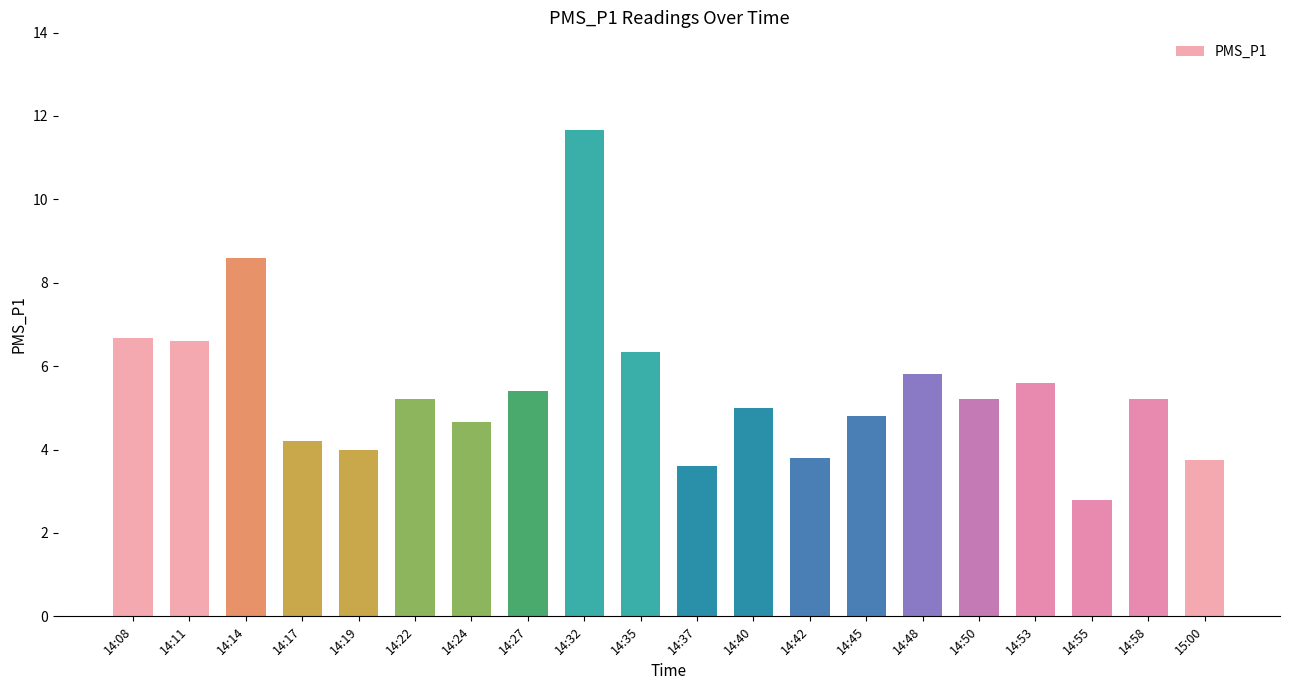

What value does the data have at 14:11?

6.6